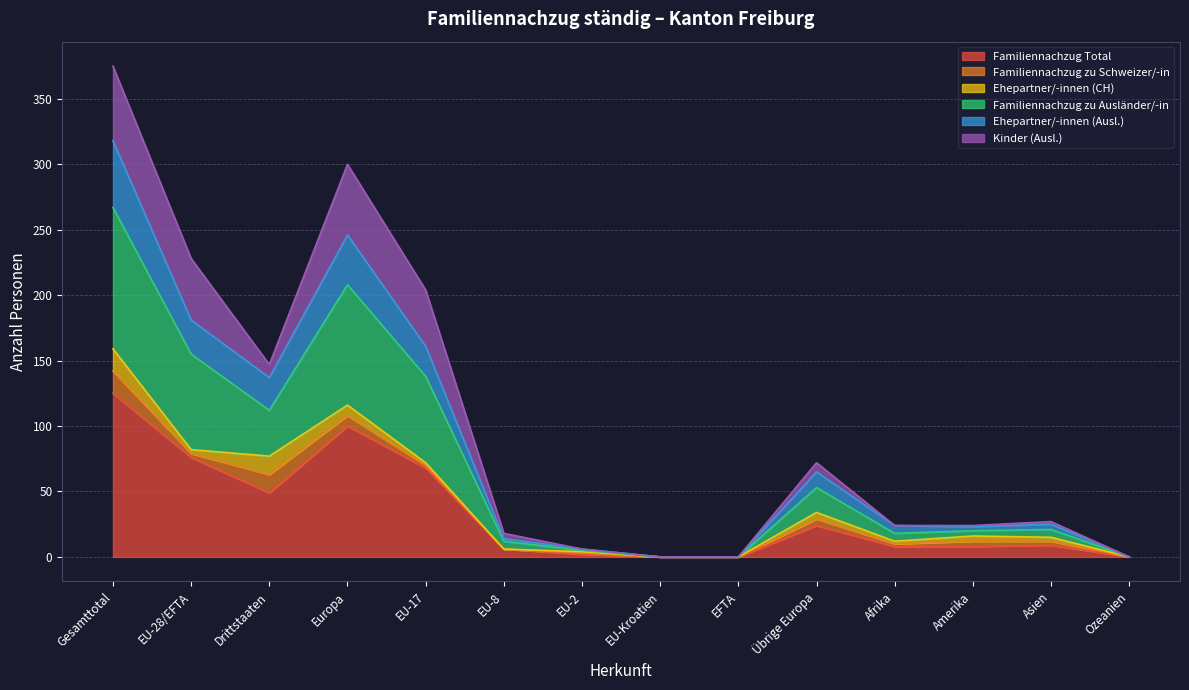

Is the value of Familiennachzug Total at Drittstaaten greater than the value of Familiennachzug zu Ausländer/-in at EU-8?

Yes